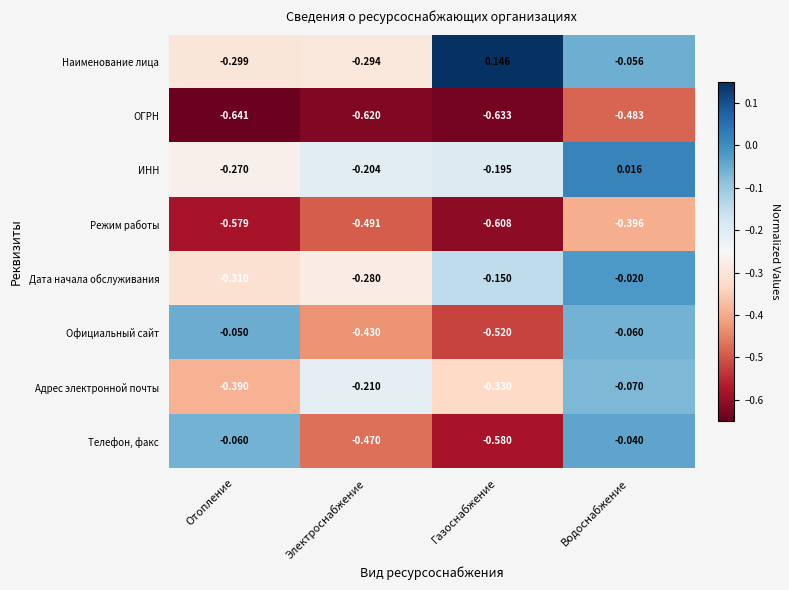

Which series has the largest range (max minus min)?

Телефон, факс